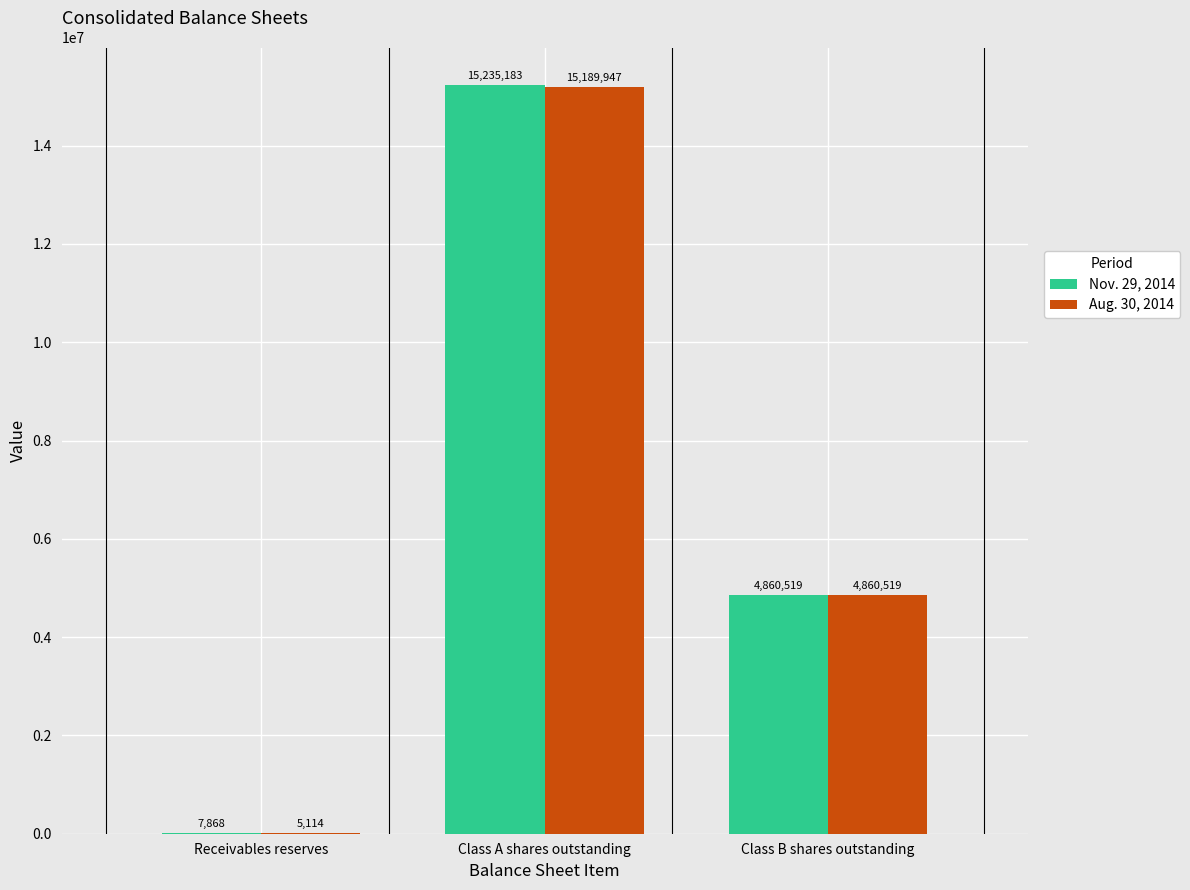

What is the sum of the Aug. 30, 2014 values at Receivables reserves and Class A shares outstanding?

15195061